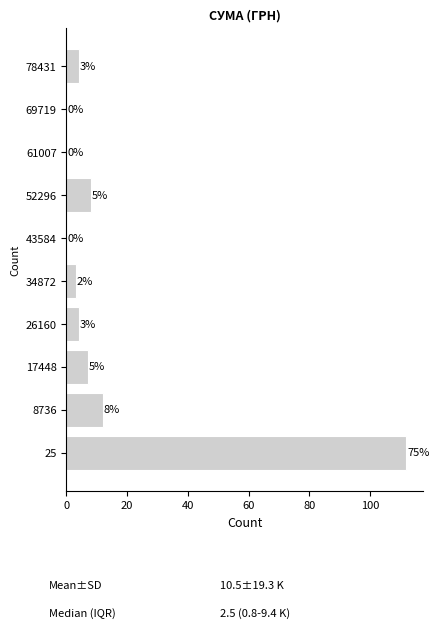

Reading bottom to top, extract all data points from this chart.

25=112	8736=12	17448=7	26160=4	34872=3	43584=0	52296=8	61007=0	69719=0	78431=4